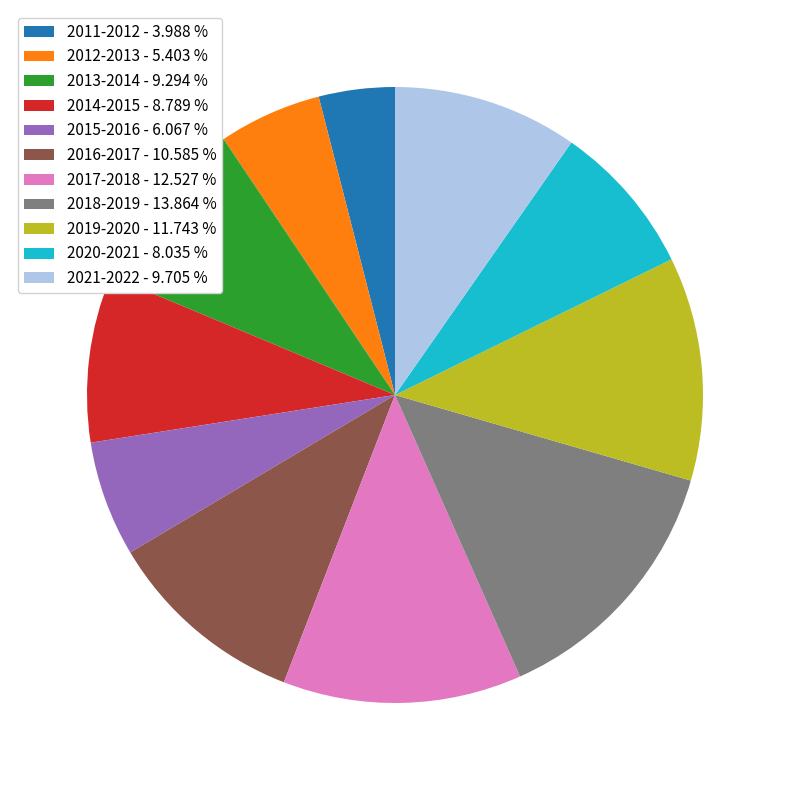

Does 2020-2021 - 8.035 % account for over 50% of the chart?

No